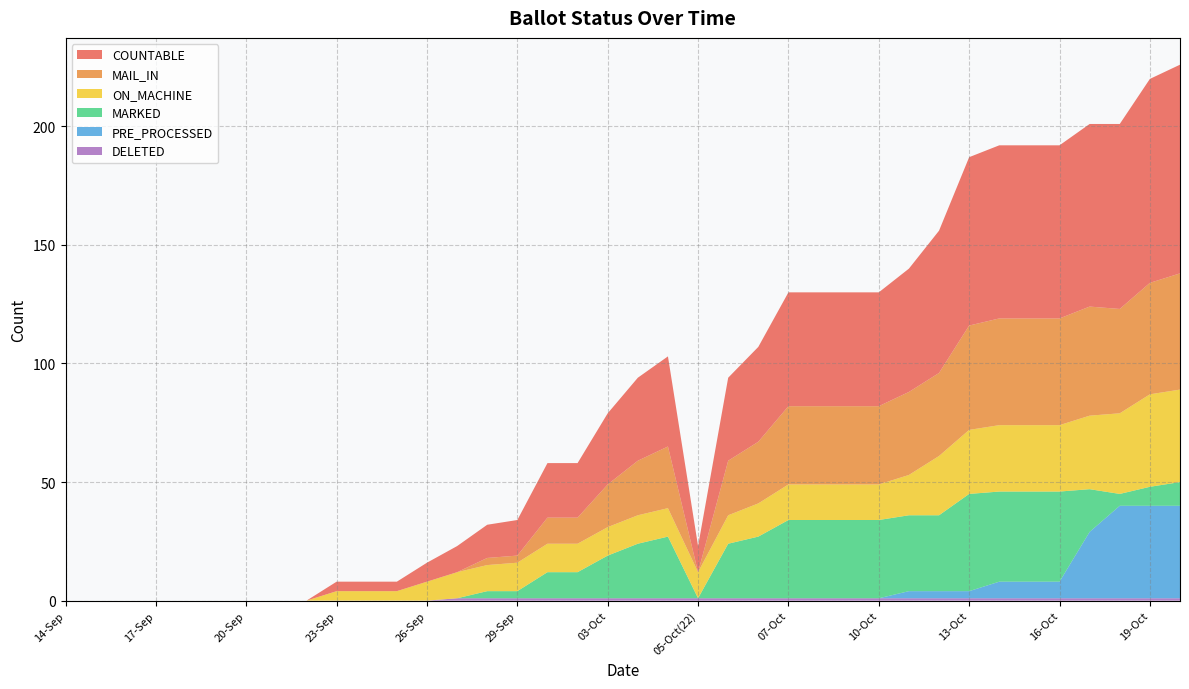

Reading left to right, transcribe all the data shown in this chart.

COUNTABLE: 0	0	0	0	0	0	0	0	0	4	4	4	8	11	14	15	23	23	30	35	38	11	35	40	48	48	48	48	52	60	71	73	73	73	77	78	86	88
MAIL_IN: 0	0	0	0	0	0	0	0	0	0	0	0	0	0	3	3	11	11	18	23	26	0	23	26	33	33	33	33	35	35	44	45	45	45	46	44	47	49
ON_MACHINE: 0	0	0	0	0	0	0	0	0	4	4	4	8	11	11	12	12	12	12	12	12	11	12	14	15	15	15	15	17	25	27	28	28	28	31	34	39	39
MARKED: 0	0	0	0	0	0	0	0	0	0	0	0	0	0	3	3	11	11	18	23	26	0	23	26	33	33	33	33	32	32	41	38	38	38	18	5	8	10
PRE_PROCESSED: 0	0	0	0	0	0	0	0	0	0	0	0	0	0	0	0	0	0	0	0	0	0	0	0	0	0	0	0	3	3	3	7	7	7	28	39	39	39
DELETED: 0	0	0	0	0	0	0	0	0	0	0	0	0	1	1	1	1	1	1	1	1	1	1	1	1	1	1	1	1	1	1	1	1	1	1	1	1	1